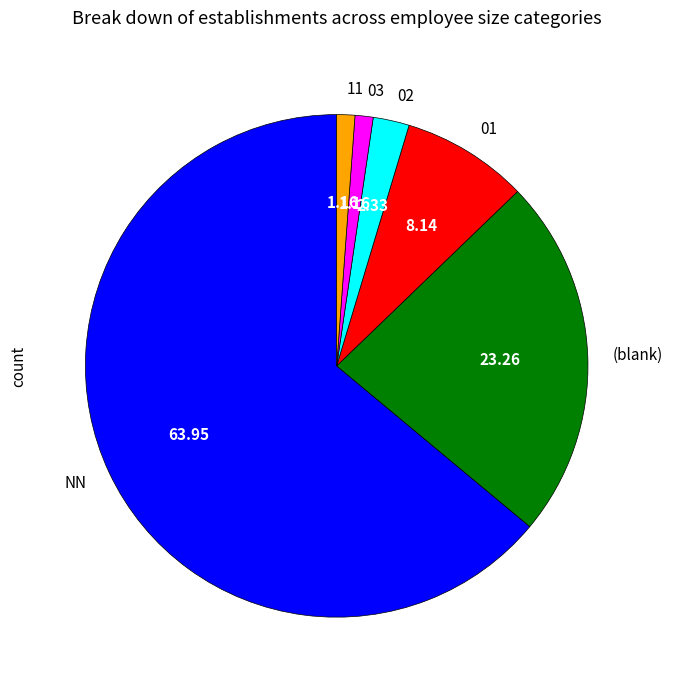

What is the ratio of the value at 11 to the value at 03?

1.0